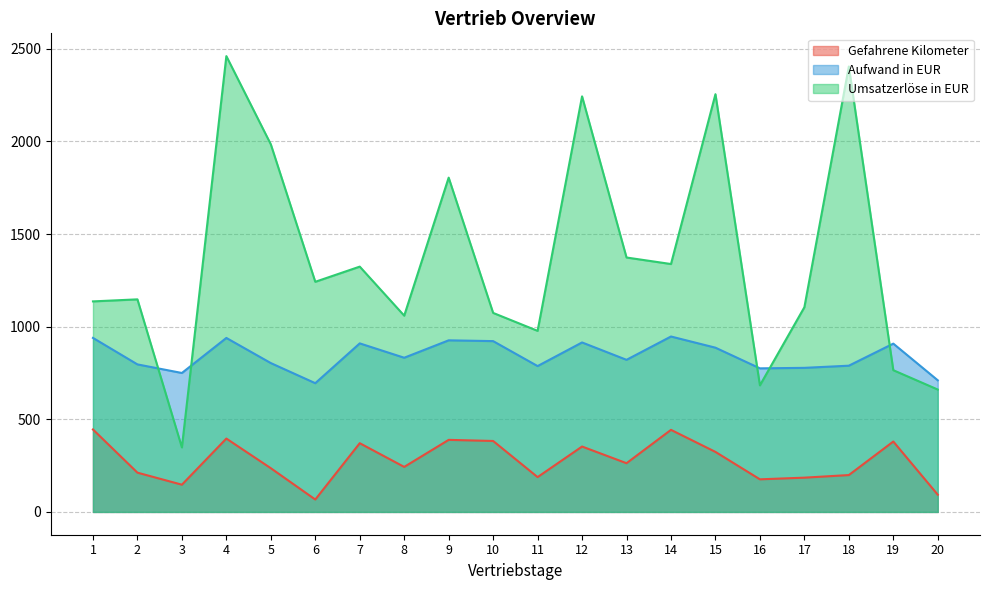

Is it true that Aufwand in EUR equals 1444.3 at 13?

False